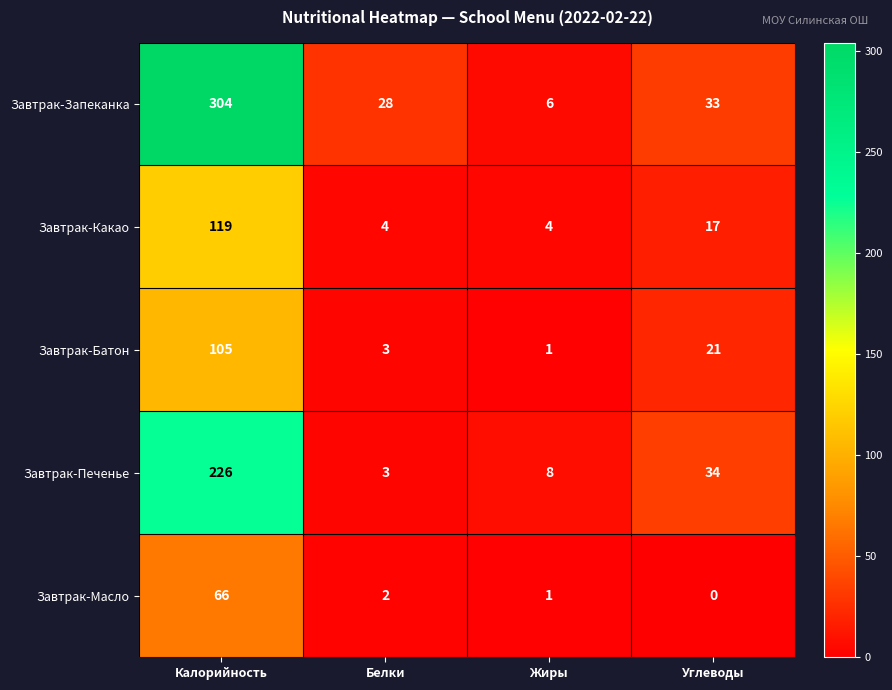

The value of Завтрак-Печенье at Углеводы is 34. True or false?

True